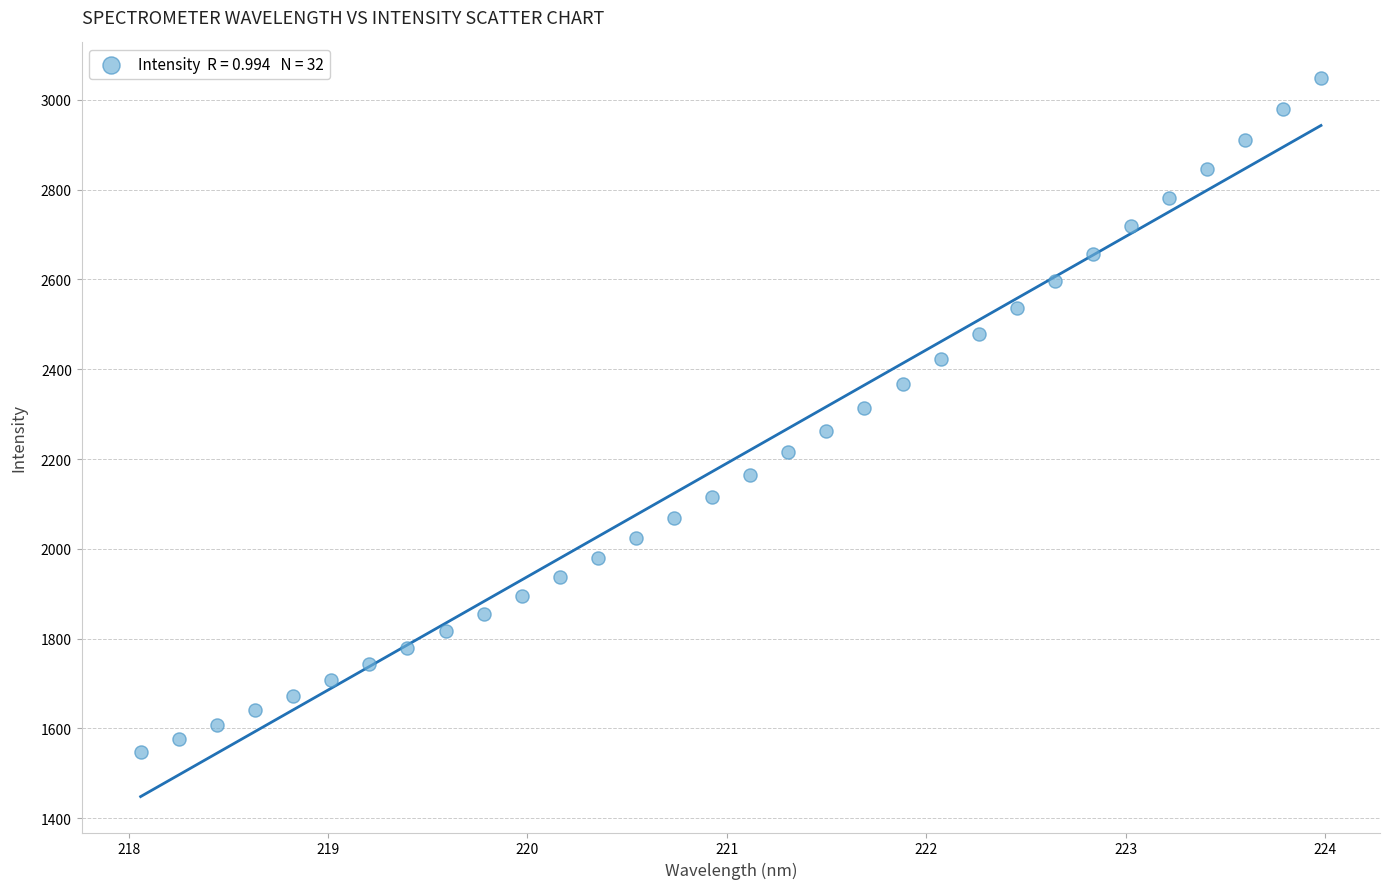

What is the range of Y values (max minus min)?

1500.2